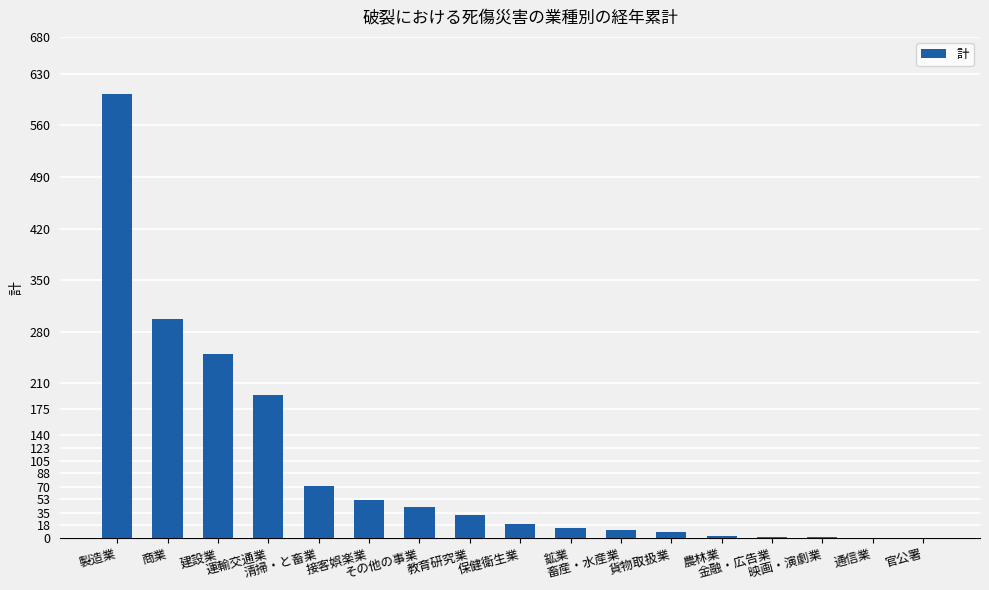

The value at 畜産・水産業 is 11. True or false?

True